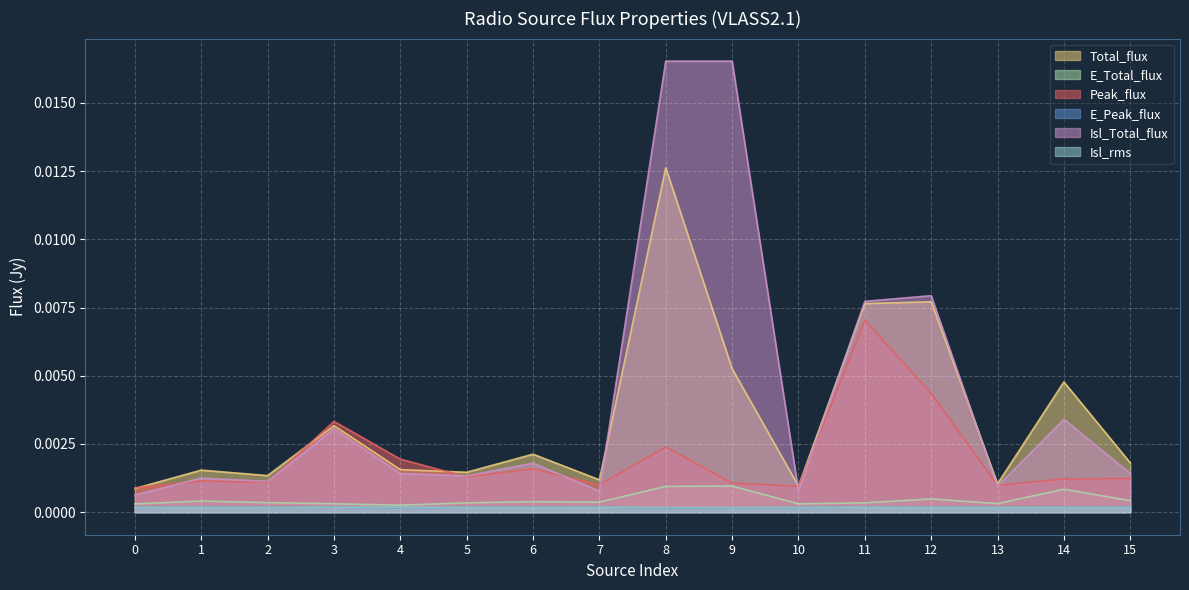

The value of E_Peak_flux at 1 is 0.0. True or false?

True